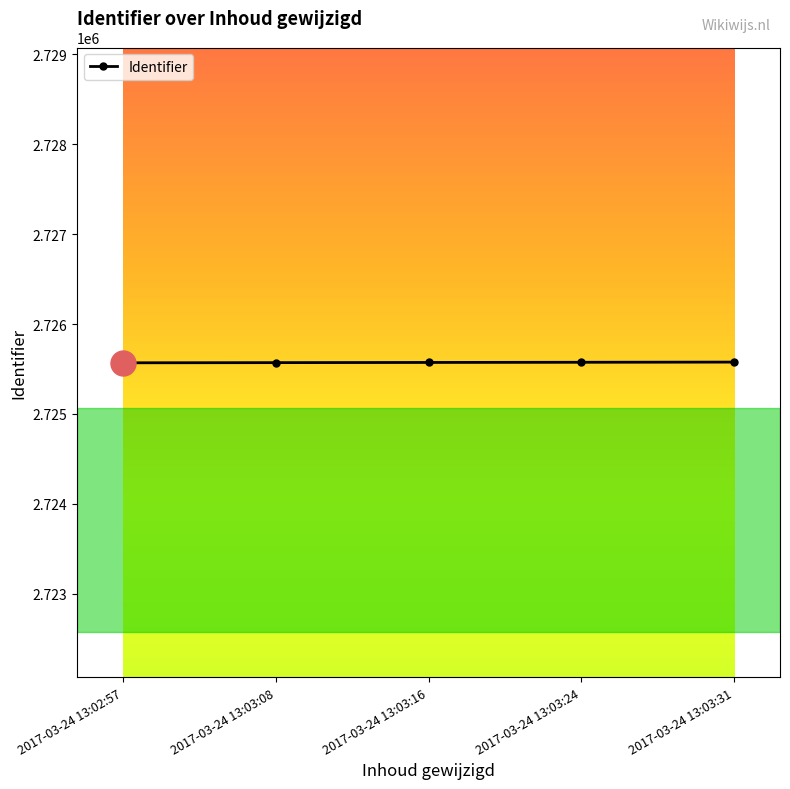

What is the sum of all values?

13627865